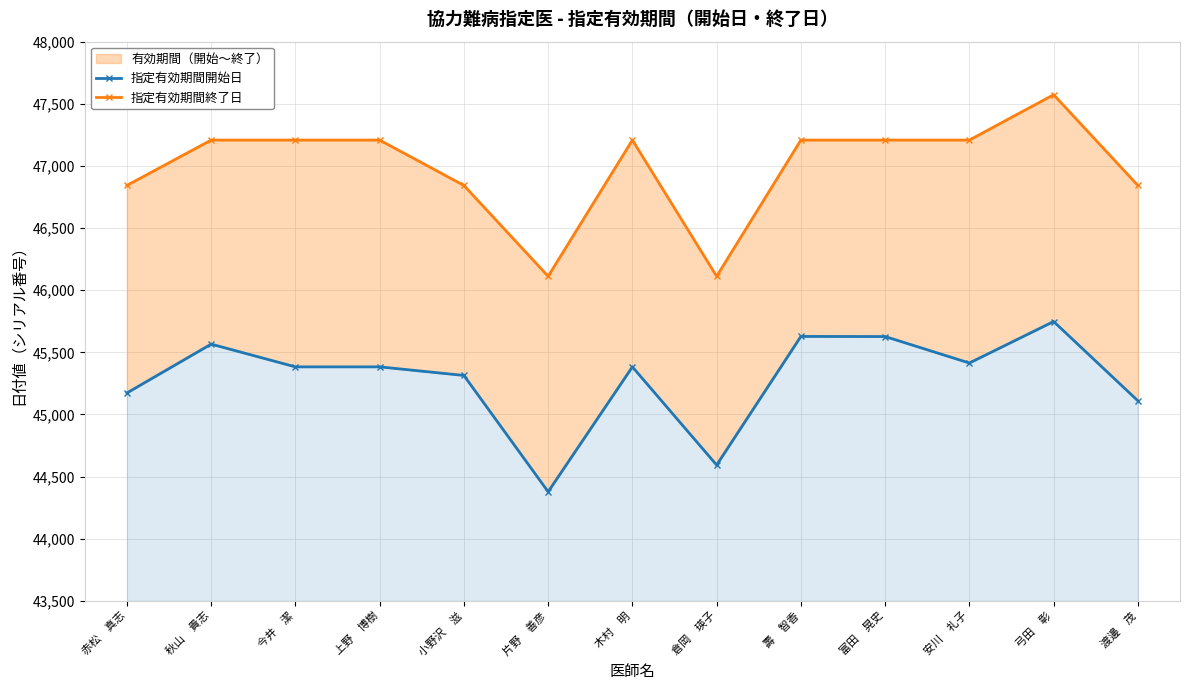

The value of 指定有効期間開始日 at 富田　晃史 is 45627. True or false?

True